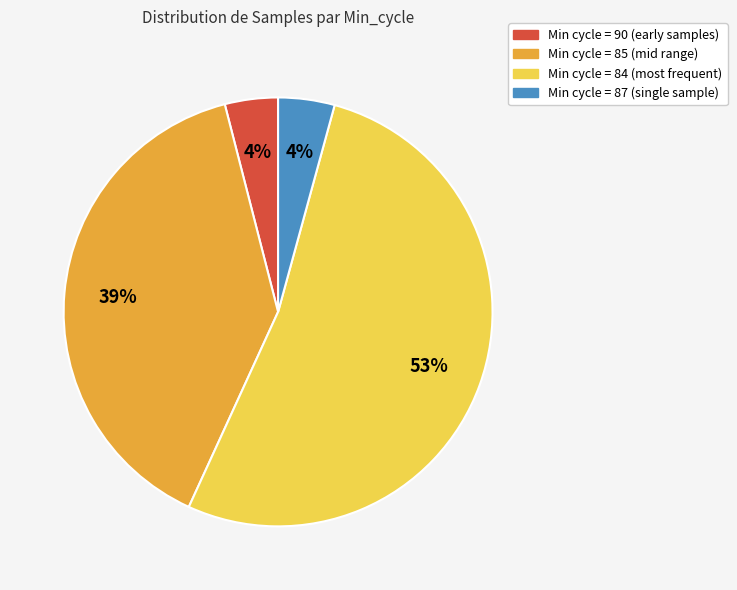

To the nearest percent, what is the average slice percentage?

25%